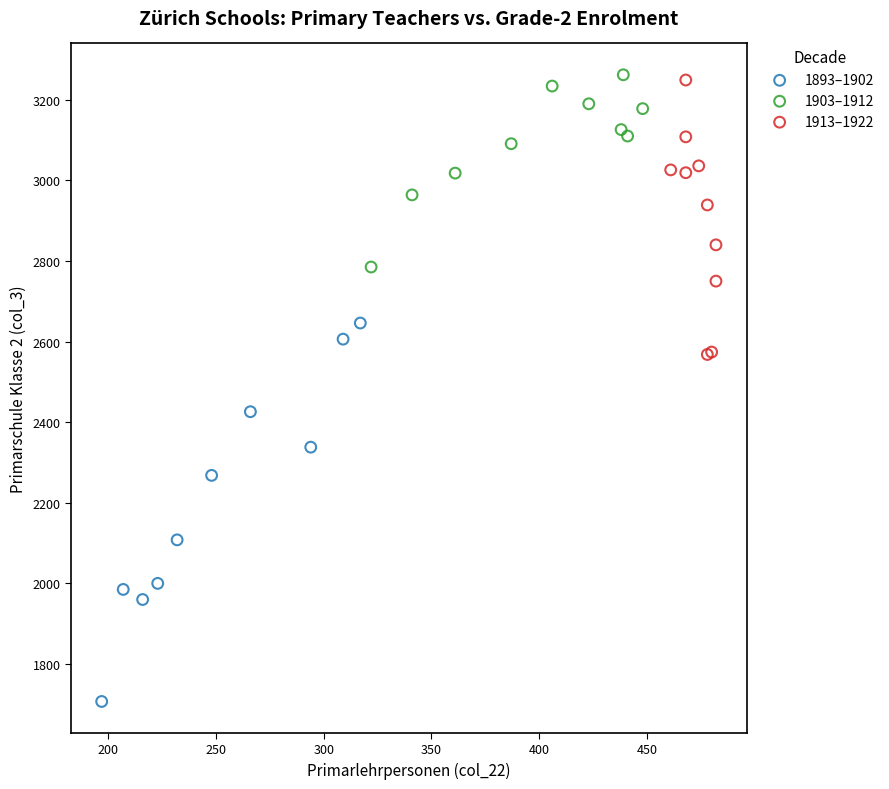

What are all the series names shown in the legend?

1893–1902, 1903–1912, 1913–1922